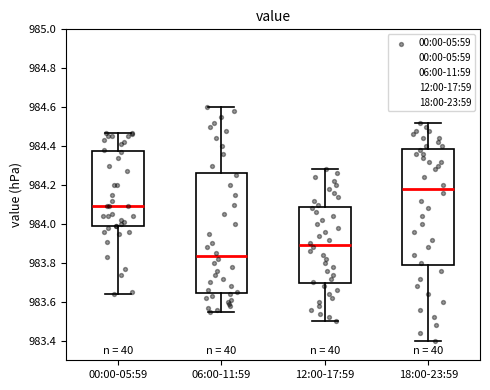

Reading left to right, read every box against the y-axis: the position of its median line, the range the box covers, and the ends of its whiskers. The values are not printed on the chart, so give them approximately, as read against the axis.

00:00-05:59: median 984.10, box 983.98 to 984.38, whiskers 983.64 to 984.48
06:00-11:59: median 983.84, box 983.64 to 984.26, whiskers 983.56 to 984.60
12:00-17:59: median 983.90, box 983.70 to 984.08, whiskers 983.50 to 984.28
18:00-23:59: median 984.18, box 983.80 to 984.38, whiskers 983.40 to 984.52